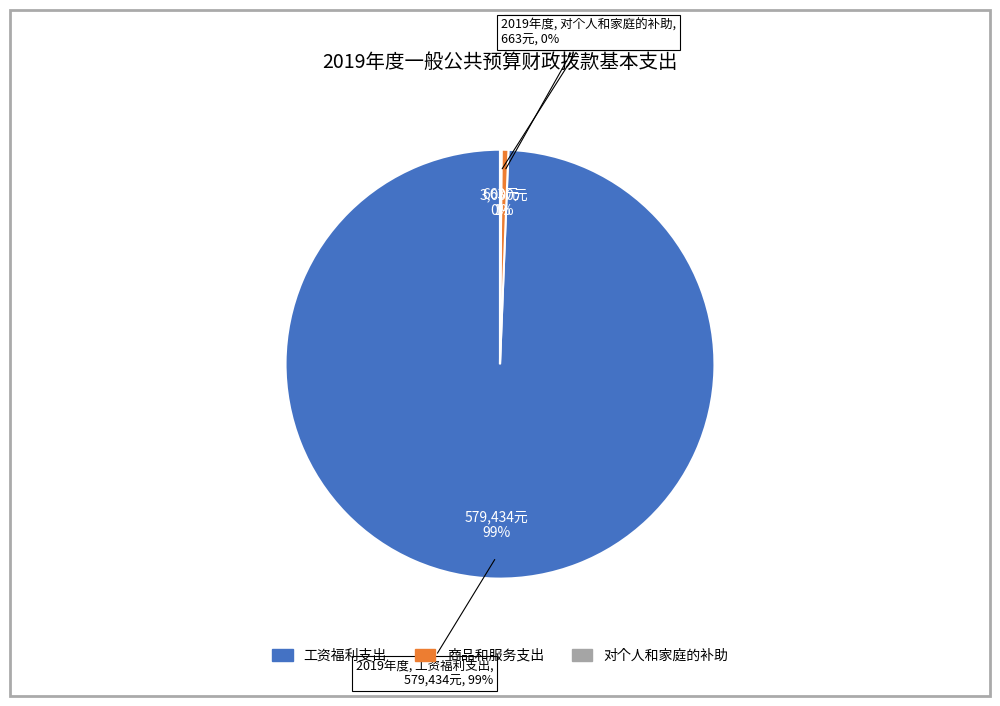

Is there a majority slice in this chart?

Yes